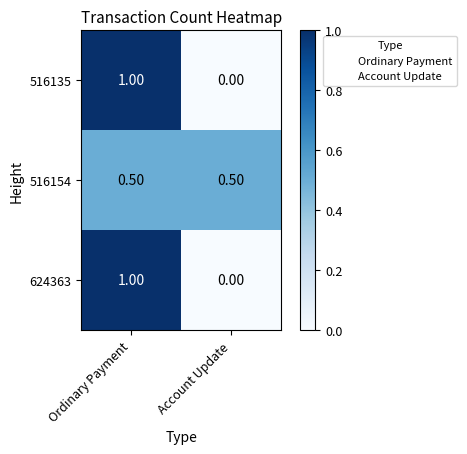

Which category has the highest value across all series?

Ordinary Payment